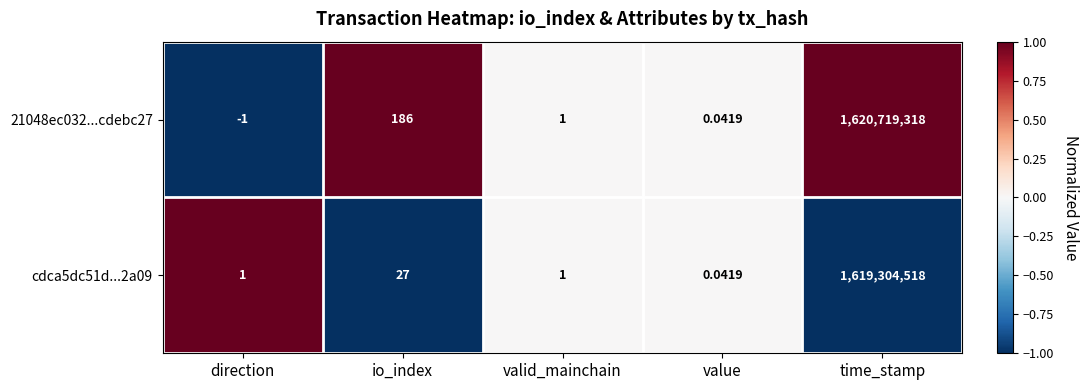

At time_stamp, list the series in order from smallest to largest.

cdca5dc51d...2a09, 21048ec032...cdebc27